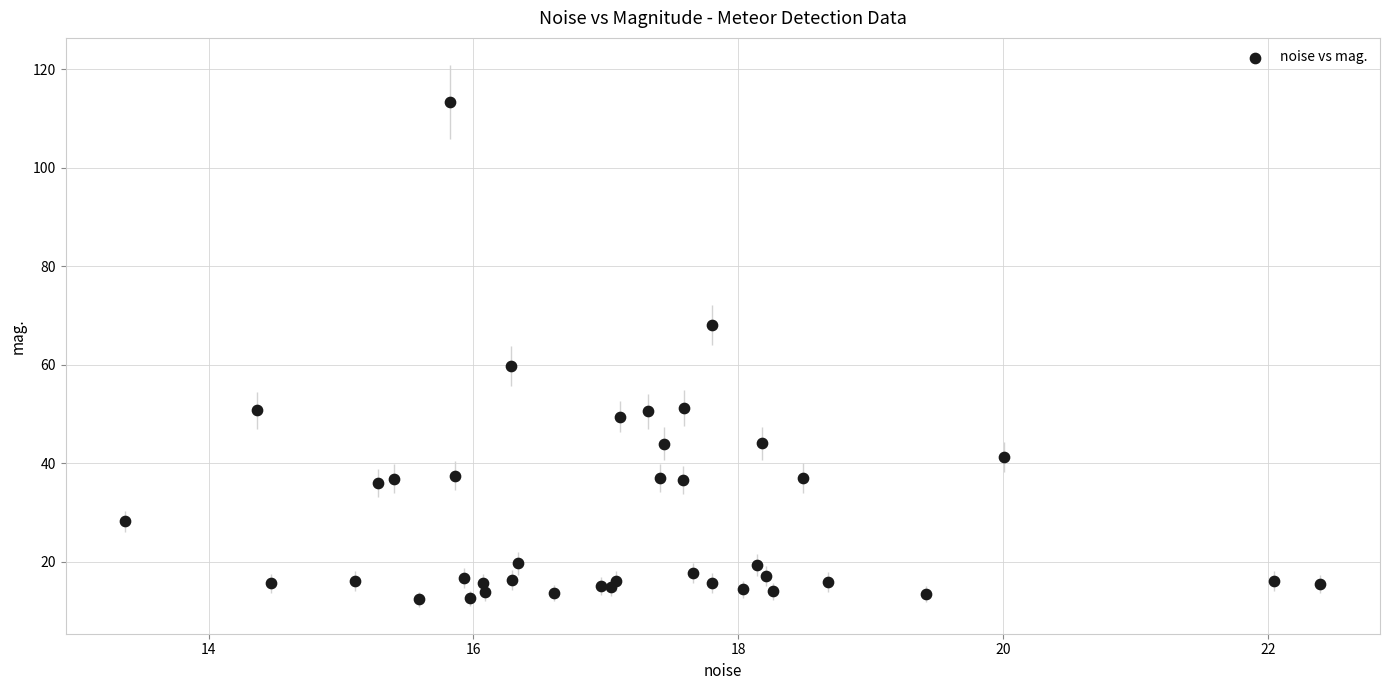

What Y value in the scatter plot is closest to 62?

59.8